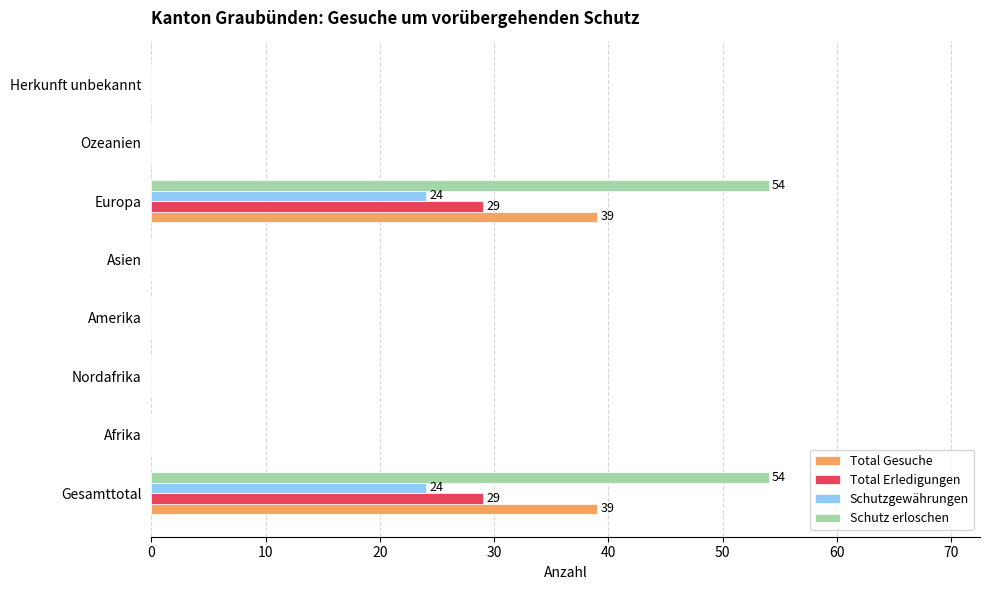

How many categories are shown in the chart?

8